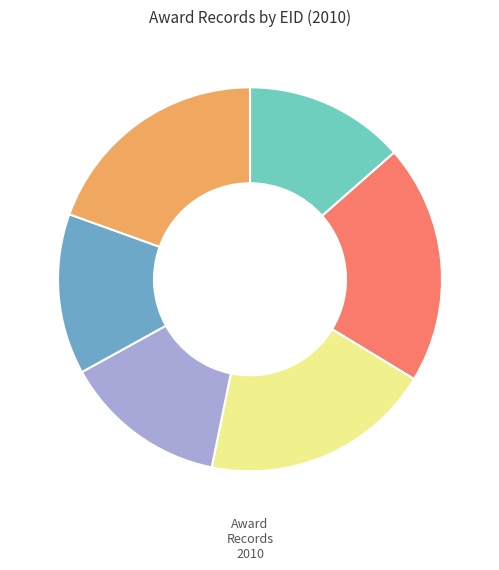

Is there any slice that represents more than half of the pie?

No